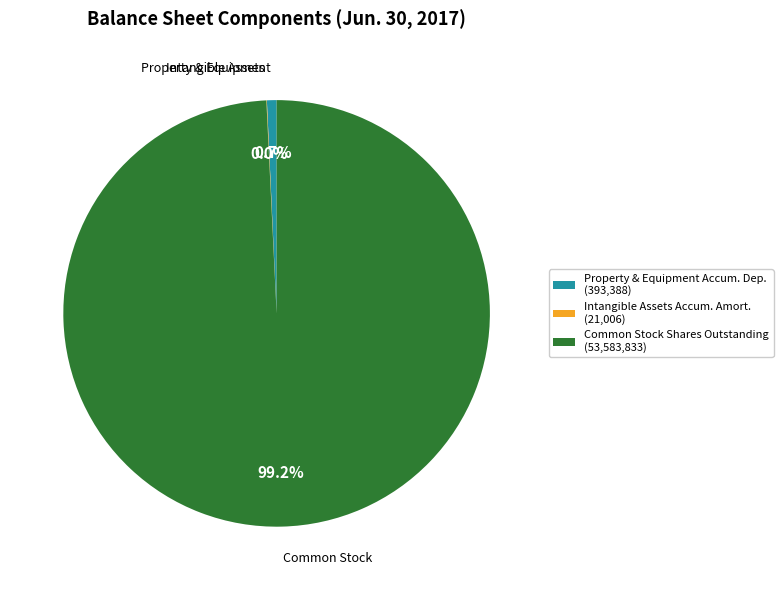

What is the largest slice in the pie chart?

Common Stock Shares Outstanding (53,583,833)